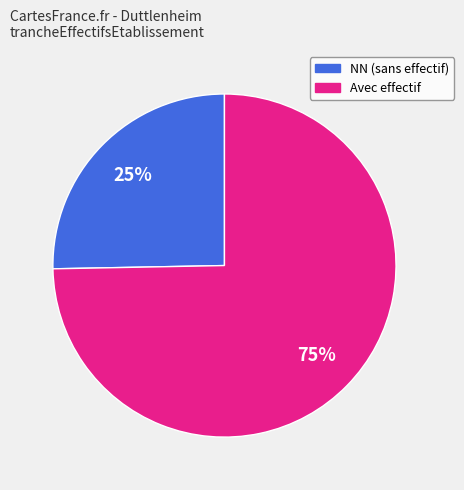

To the nearest percent, what is the average slice percentage?

50%